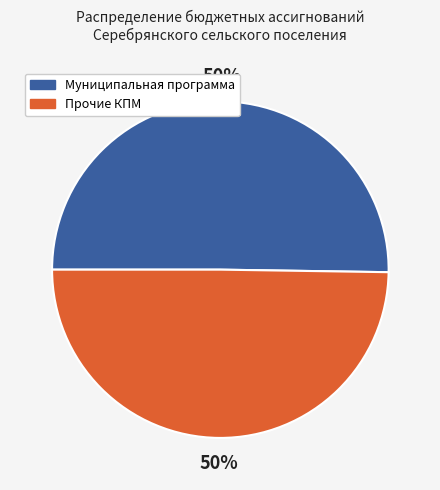

Is it true that Прочие КПМ is 50% of the pie?

True